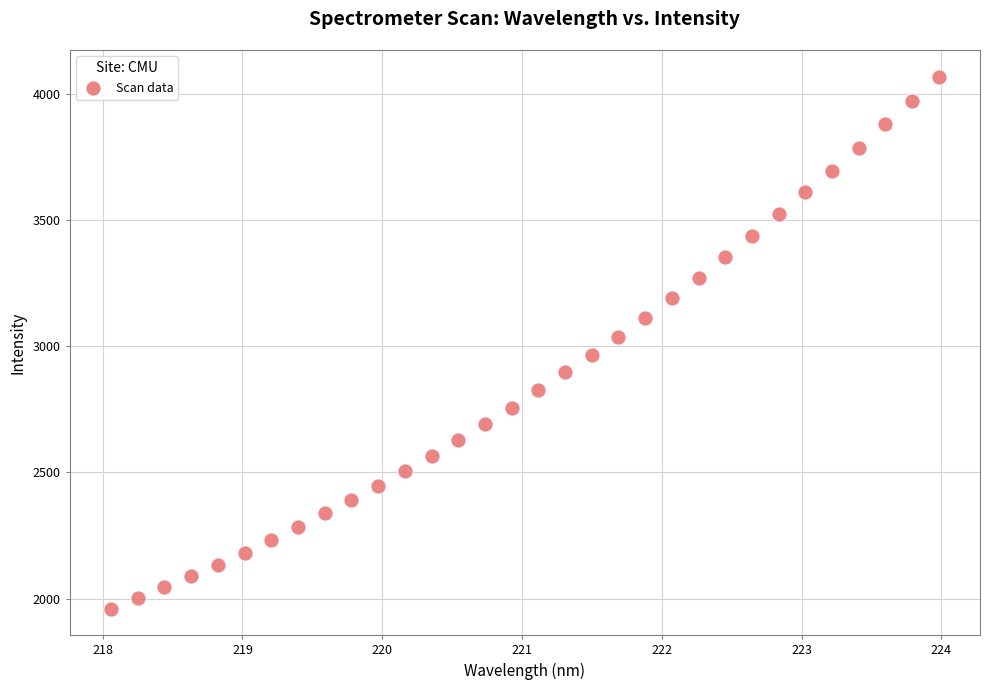

What is the range of Y values (max minus min)?

2106.7